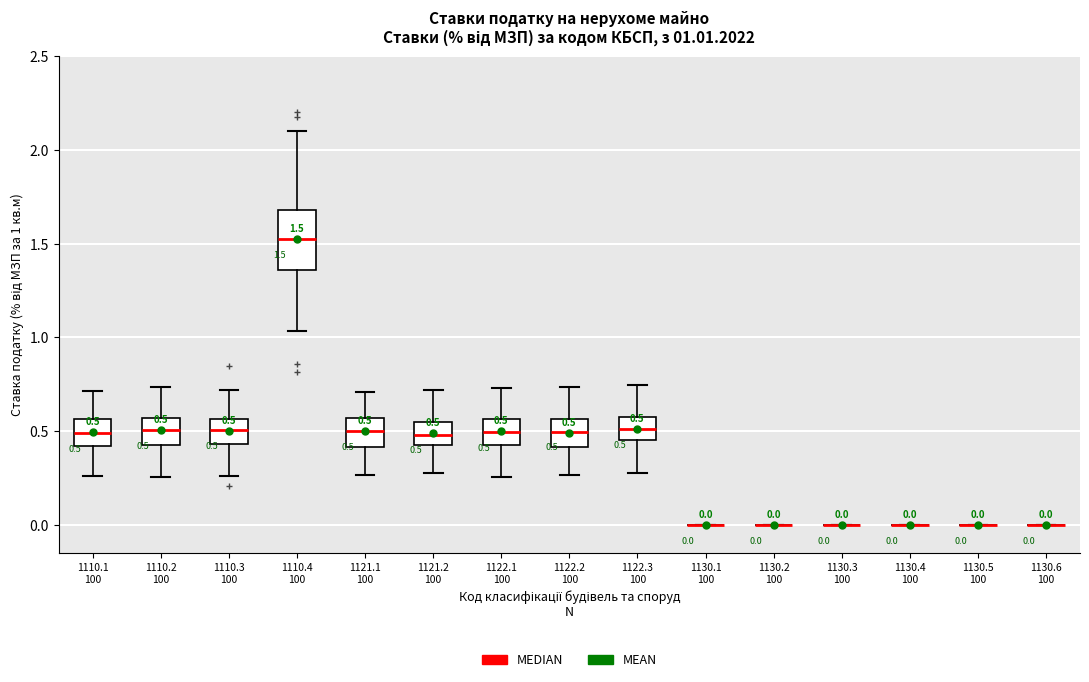

Comparing the boxes themselves (not the whiskers), which one is the tallest?

1110.4 100